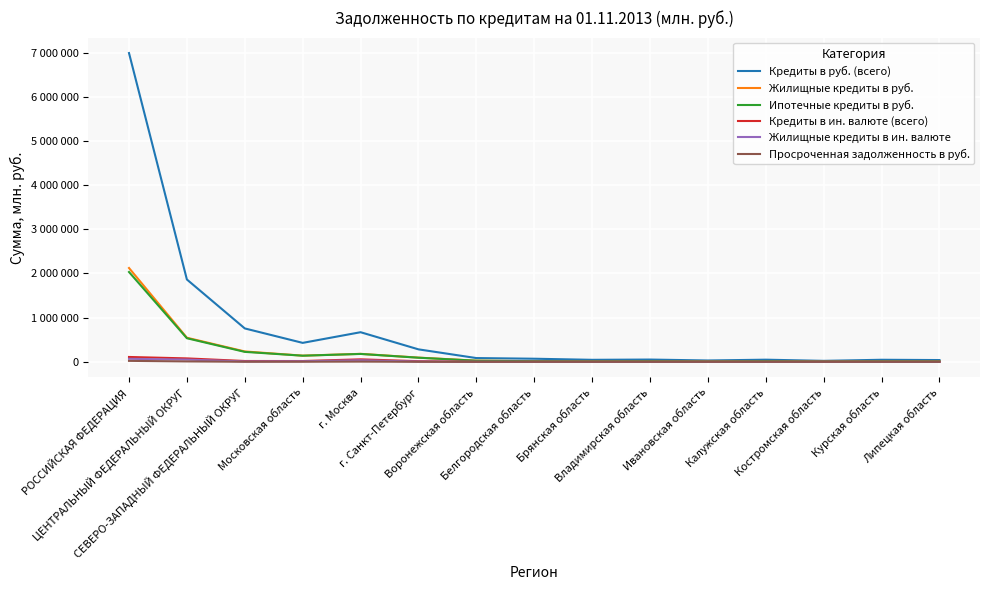

Rank the series at Белгородская область from lowest to highest value.

Просроченная задолженность в руб., Жилищные кредиты в ин. валюте, Кредиты в ин. валюте (всего), Ипотечные кредиты в руб., Жилищные кредиты в руб., Кредиты в руб. (всего)